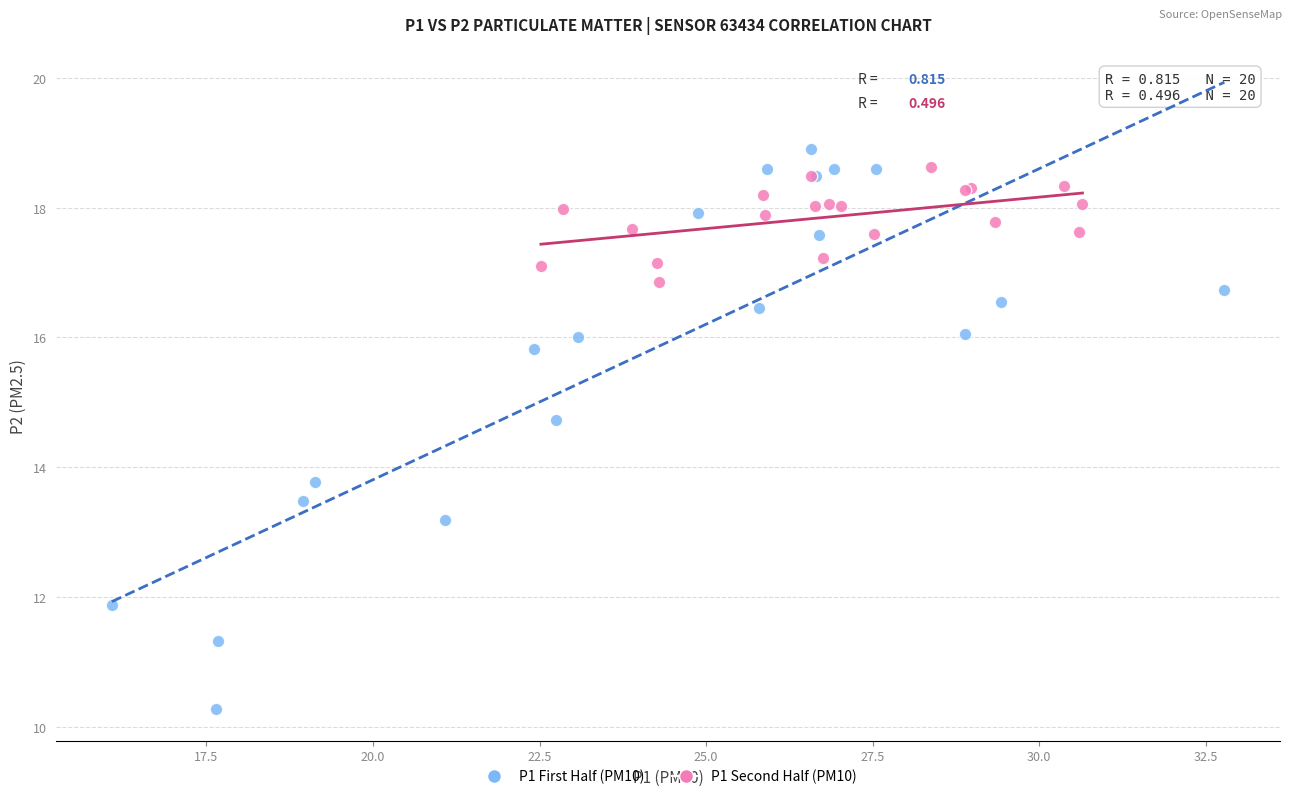

What are all the series names shown in the legend?

P1 First Half (PM10), P1 Second Half (PM10)